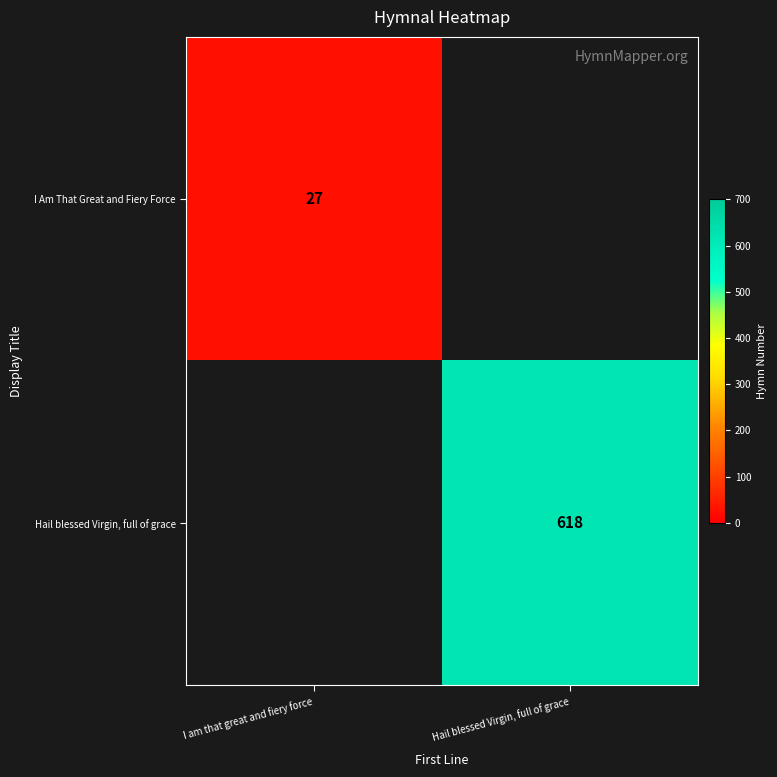

Is it true that Hail blessed Virgin, full of grace equals 188.1 at Hail blessed Virgin, full of grace?

False